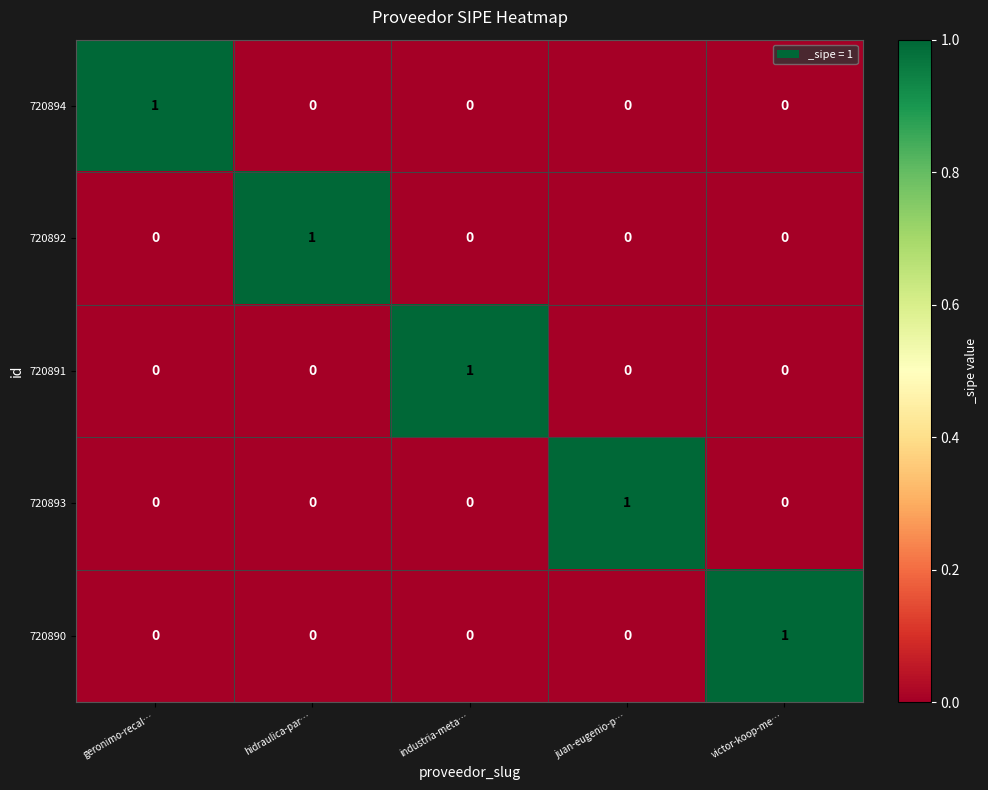

At how many categories does at least one series exceed 0?

5